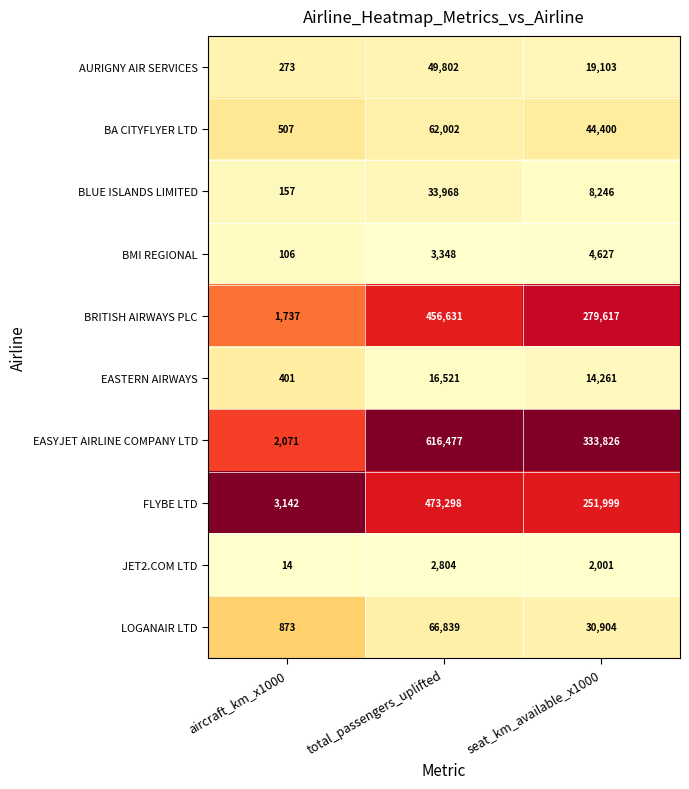

Where is FLYBE LTD nearest to the value 238220?

seat_km_available_x1000